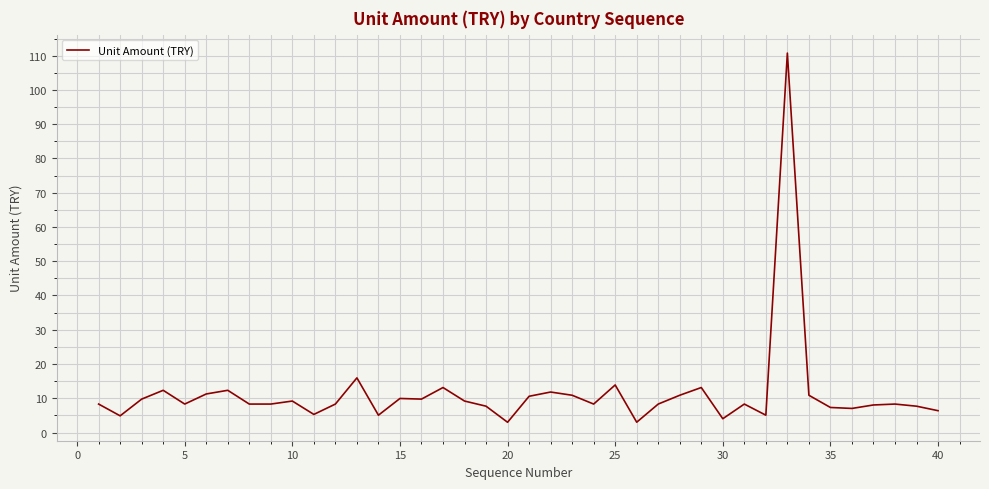

What is the difference between the maximum and minimum values?

107.7